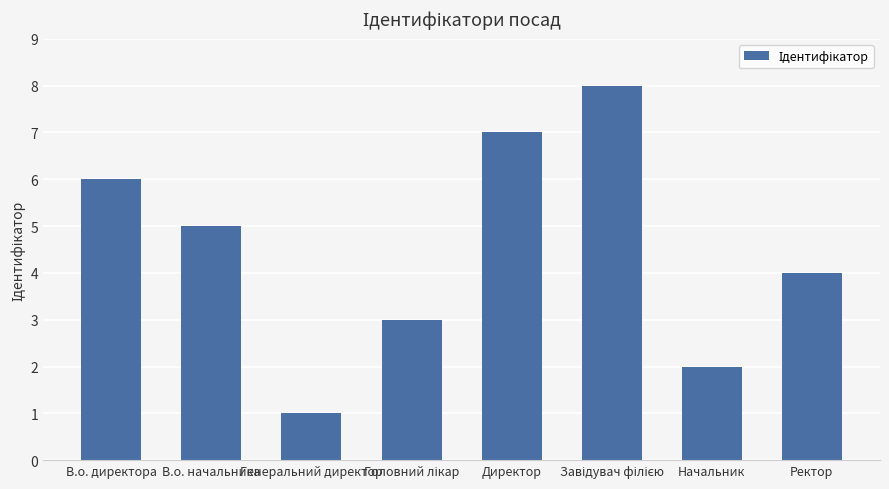

What is the ratio of the value at В.о. директора to the value at Генеральний директор?

6.0